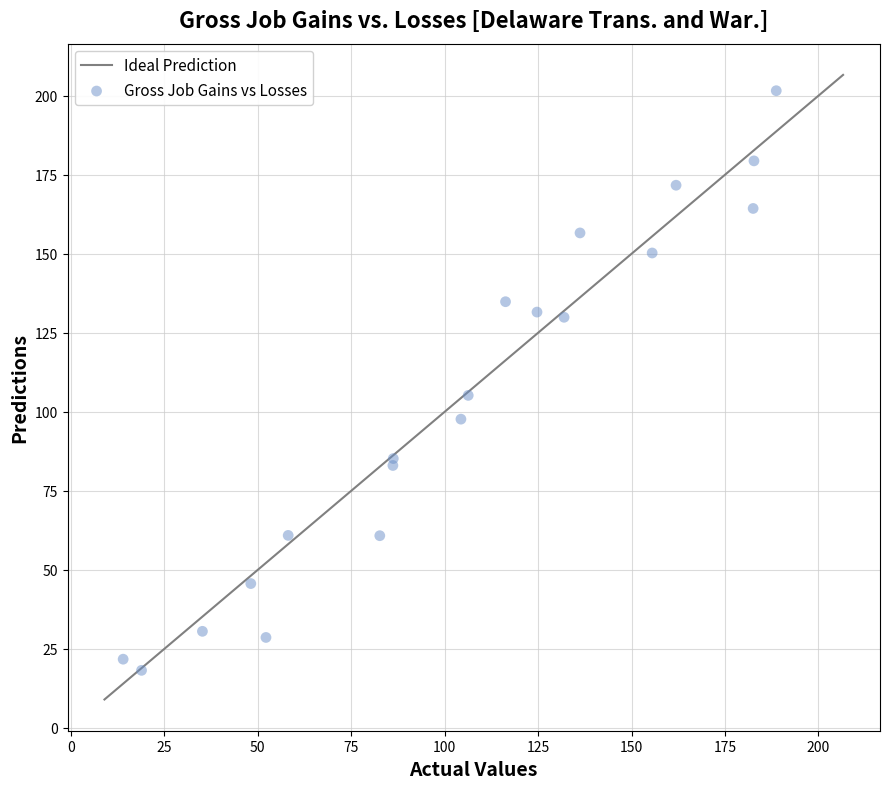

What is the range of X values (max minus min)?

174.7